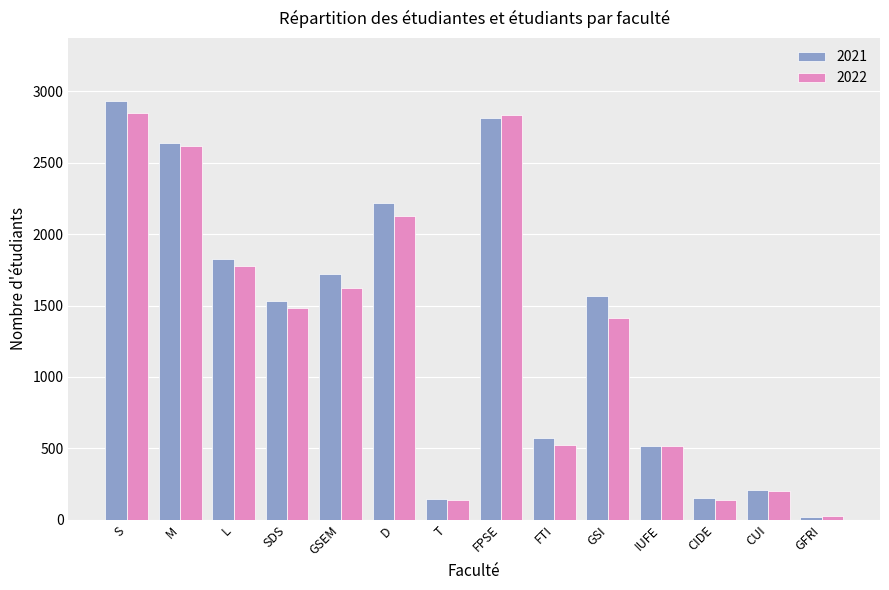

What is the total value across all series at FTI?

1095